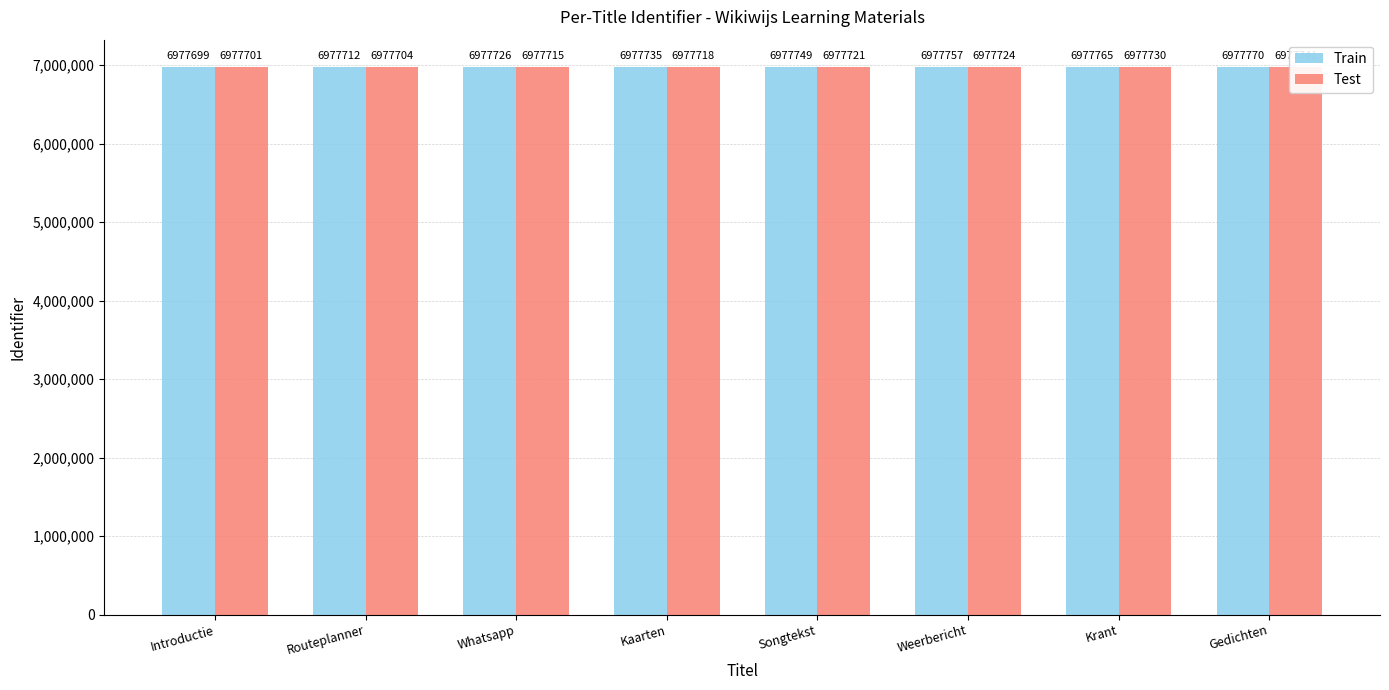

True or false: Train has a value of 11165315 at Krant.

False